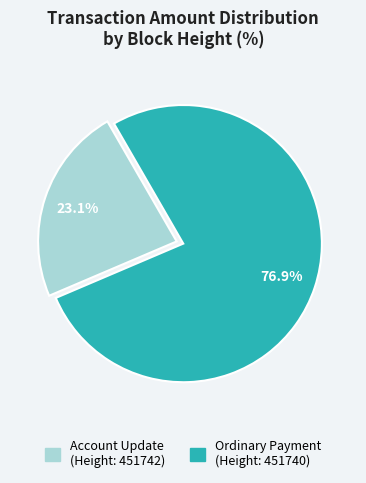

Does any single category account for the majority?

Yes